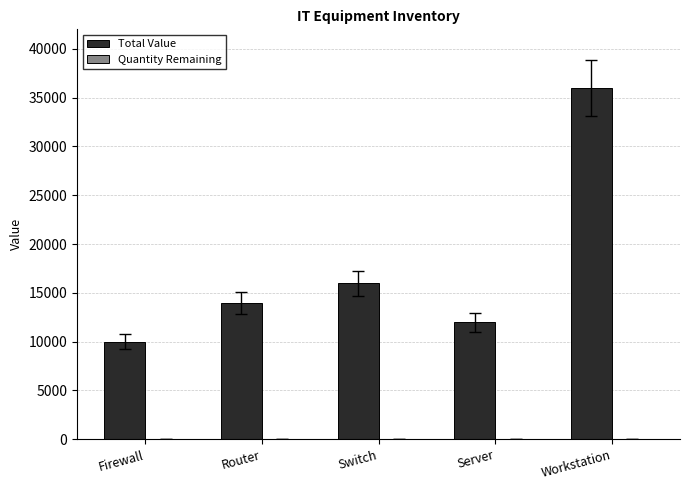

Between Firewall and Switch, which series saw the biggest shift?

Total Value